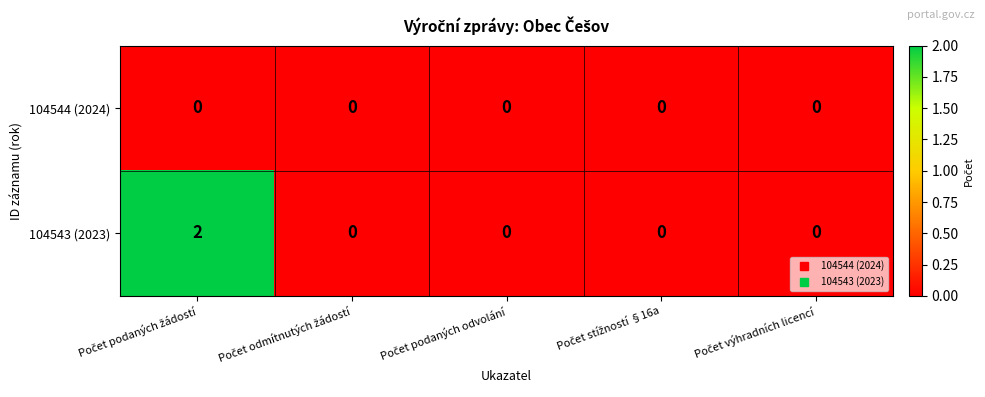

Which series has the widest spread of values?

104543 (2023)